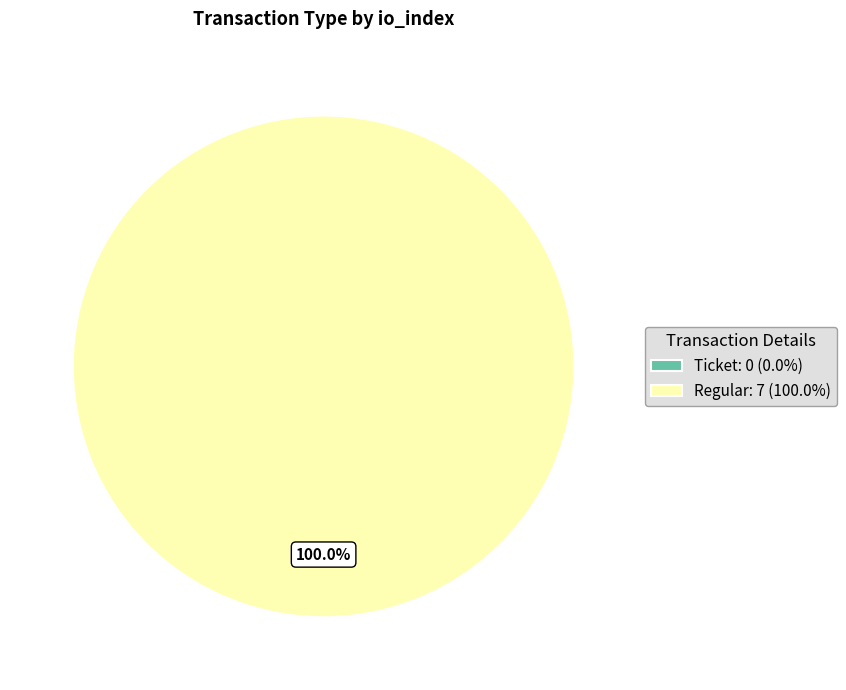

Is there any slice that represents more than half of the pie?

Yes